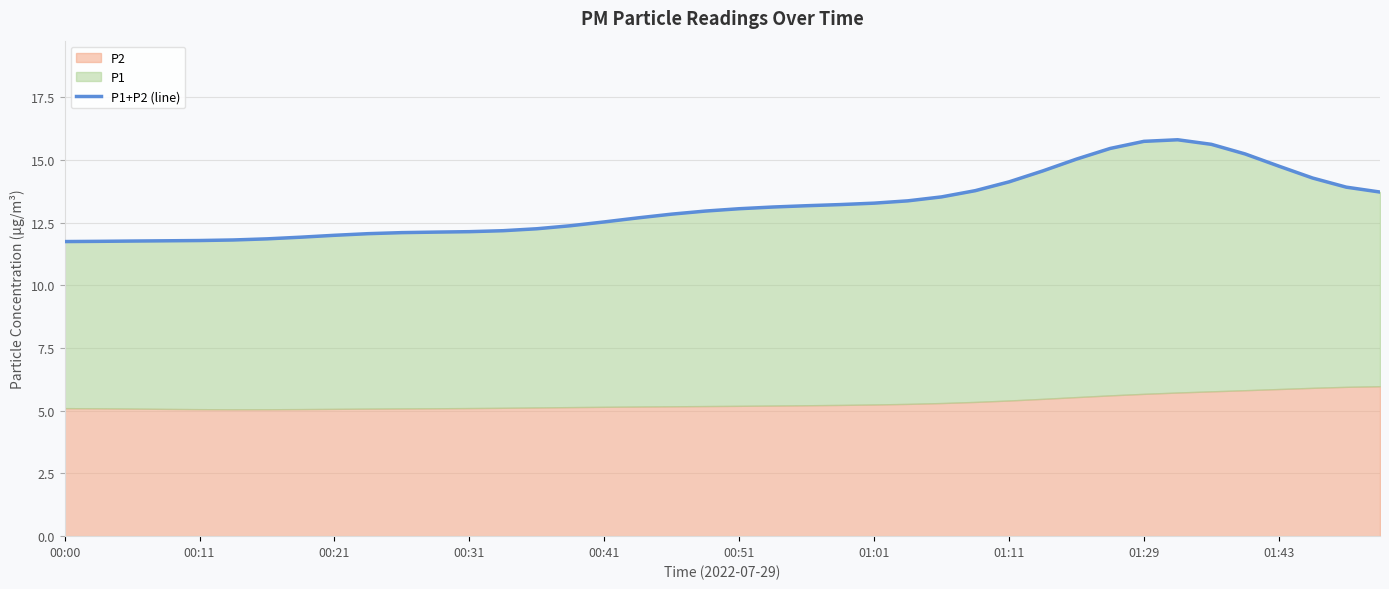

What is the change in value from 00:00 to 01:01?

+0.1